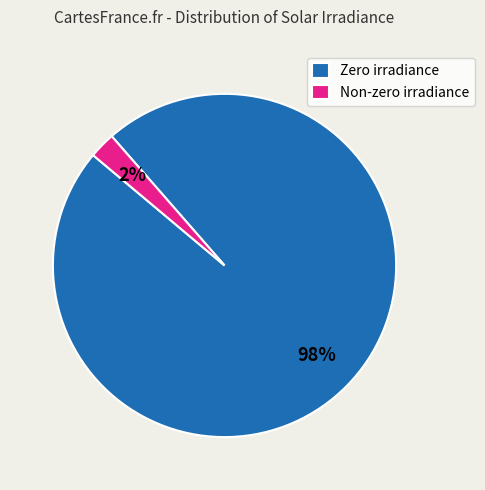

Between Zero irradiance and Non-zero irradiance, which is larger?

Zero irradiance